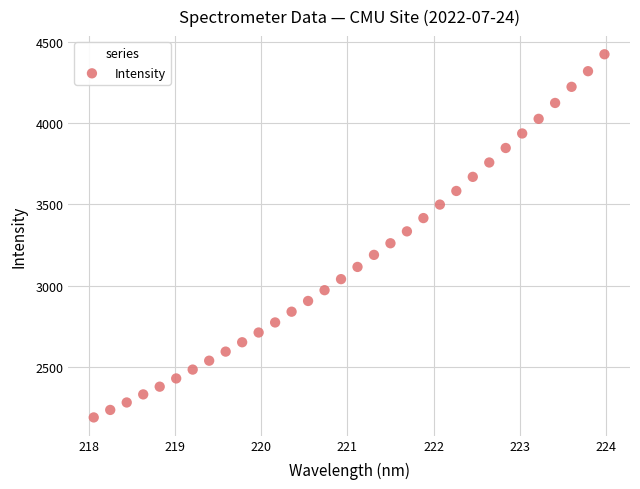

What is the range of X values (max minus min)?

5.9